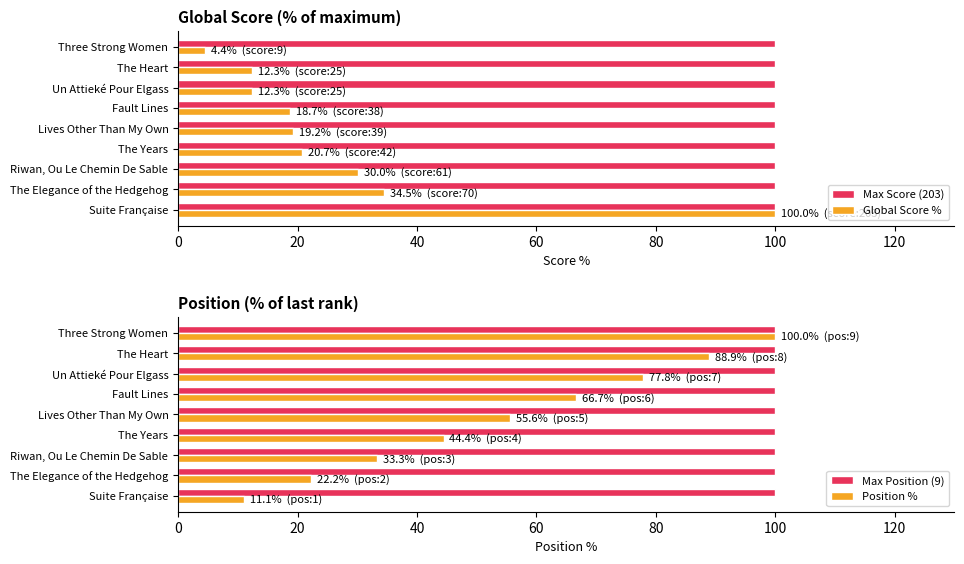

At which label is Global Score % closest to 52?

The Elegance of the Hedgehog